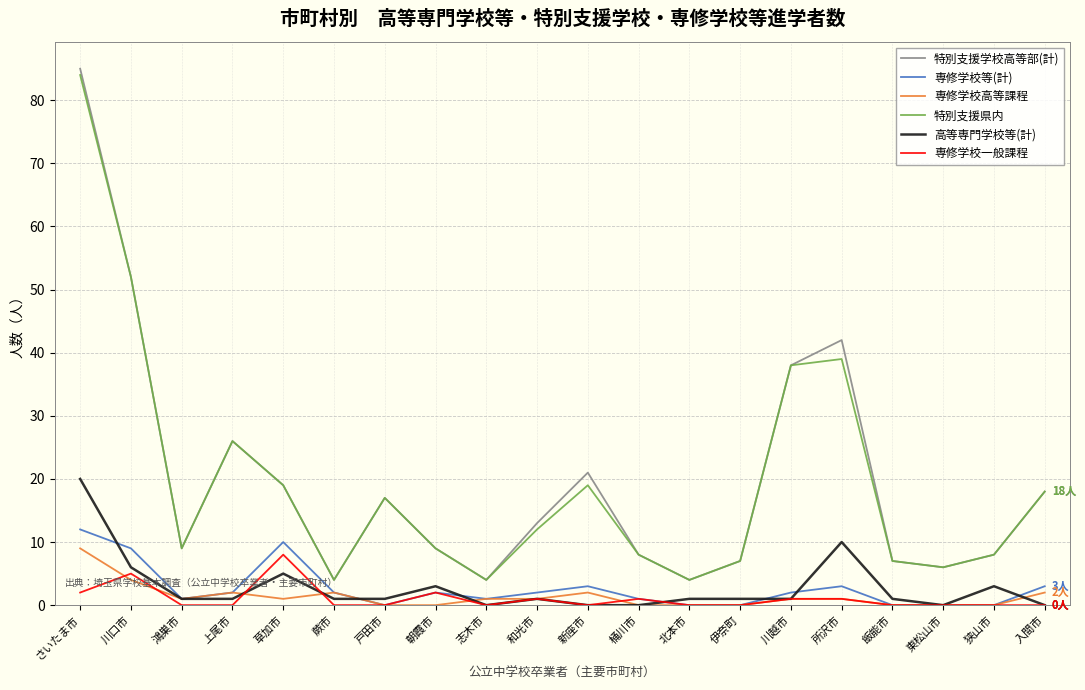

Which series has the largest range (max minus min)?

特別支援学校高等部(計)